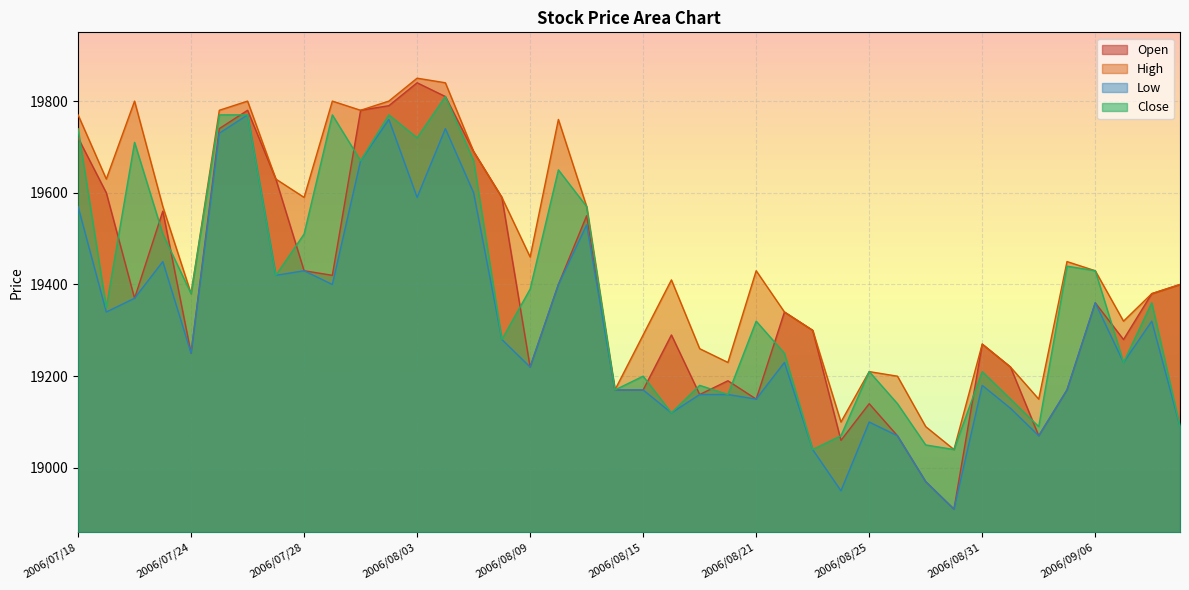

Rank the categories by Low value from highest to lowest.

2006/07/26, 2006/08/02, 2006/08/04, 2006/07/25, 2006/08/01, 2006/08/07, 2006/08/03, 2006/07/18, 2006/08/11, 2006/07/21, 2006/07/28, 2006/07/27, 2006/07/31, 2006/08/10, 2006/07/20, 2006/09/06, 2006/07/19, 2006/09/08, 2006/08/08, 2006/07/24, 2006/08/22, 2006/09/07, 2006/08/09, 2006/08/31, 2006/08/14, 2006/08/15, 2006/09/05, 2006/08/17, 2006/08/18, 2006/08/21, 2006/09/01, 2006/08/16, 2006/08/25, 2006/09/11, 2006/08/28, 2006/09/04, 2006/08/23, 2006/08/29, 2006/08/24, 2006/08/30